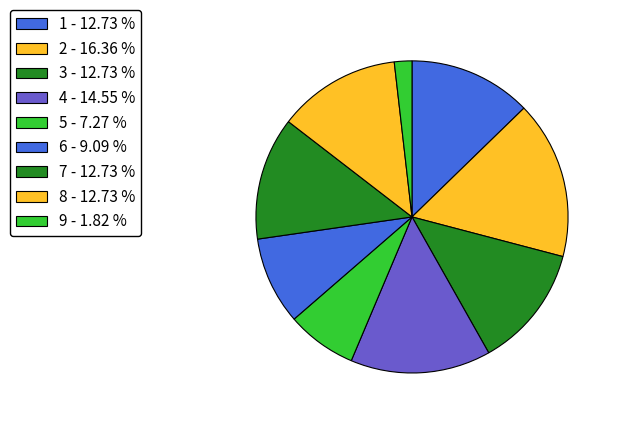

Does any single category account for the majority?

No